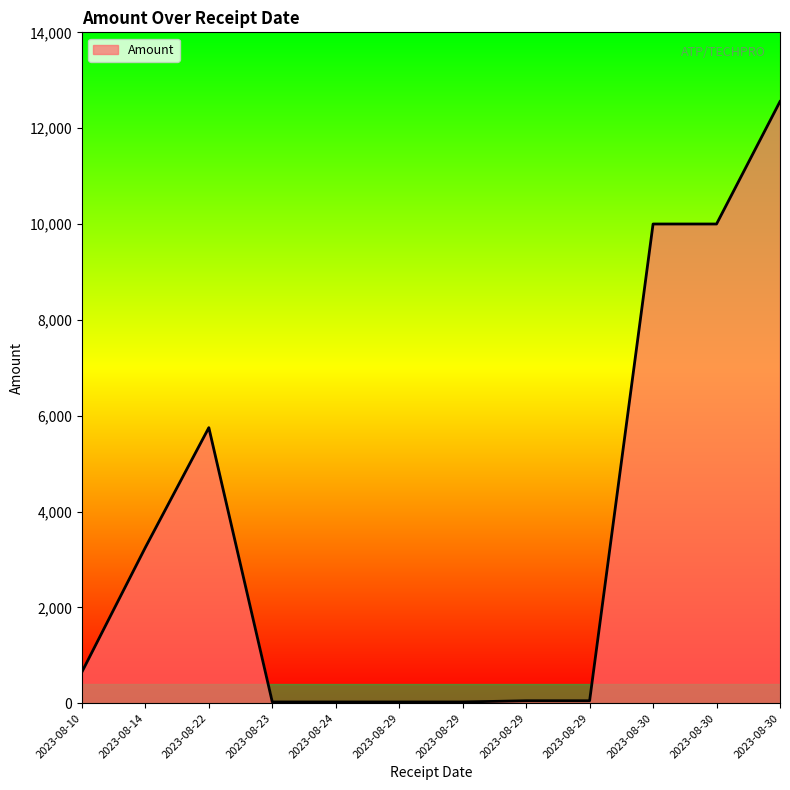

Is this an area chart (filled region under the line)?

Yes